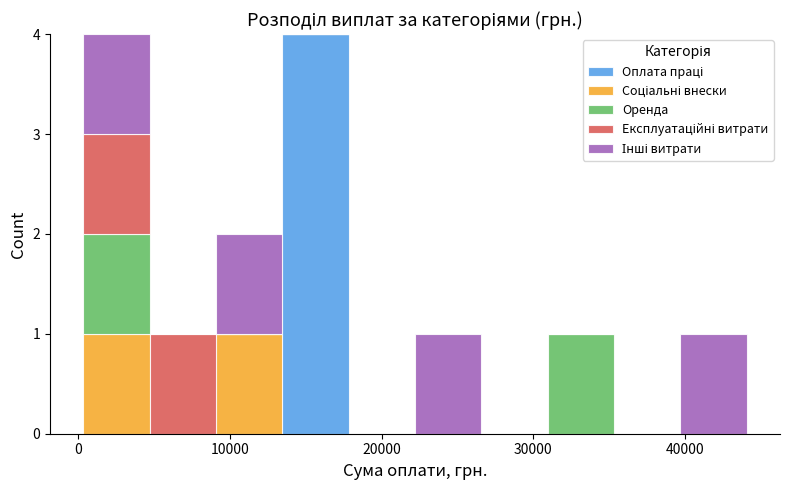

What is the total height of the stacked bar covering 40000 to 44000 on the x-axis? Neither the bar edges nor the heights are printed on the chart, so give them approximately, as read against the axes.

1